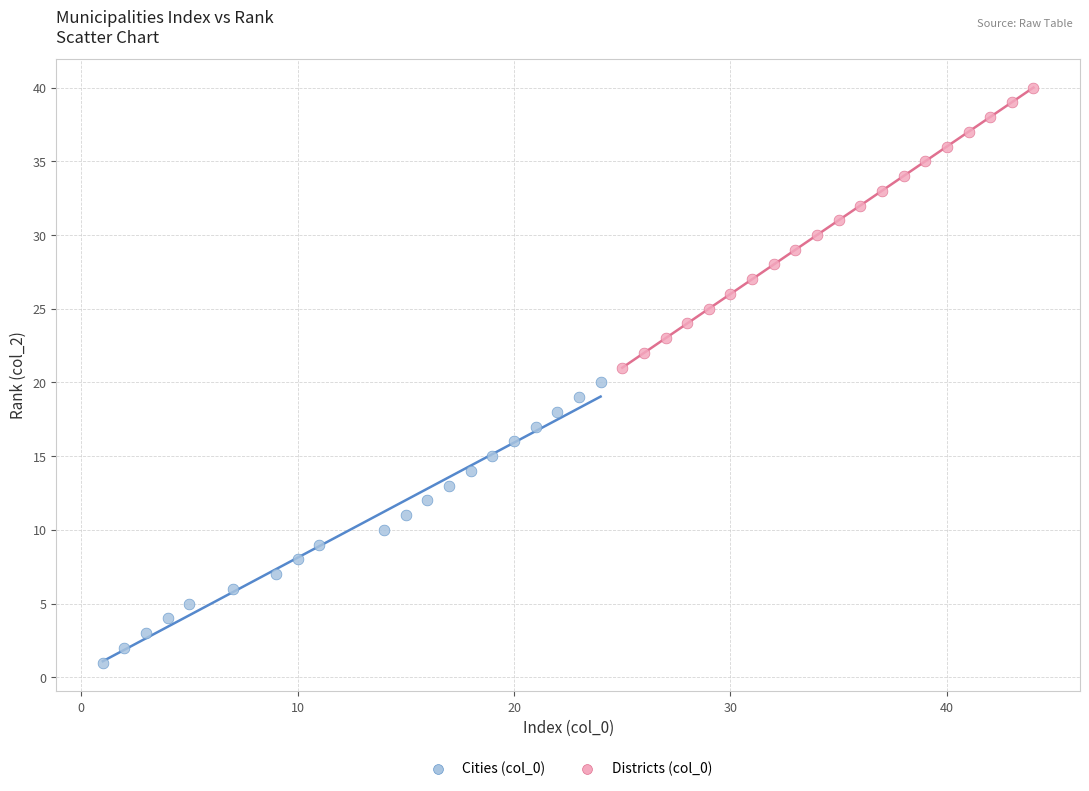

Which series reaches the minimum Y coordinate?

Cities (col_0)